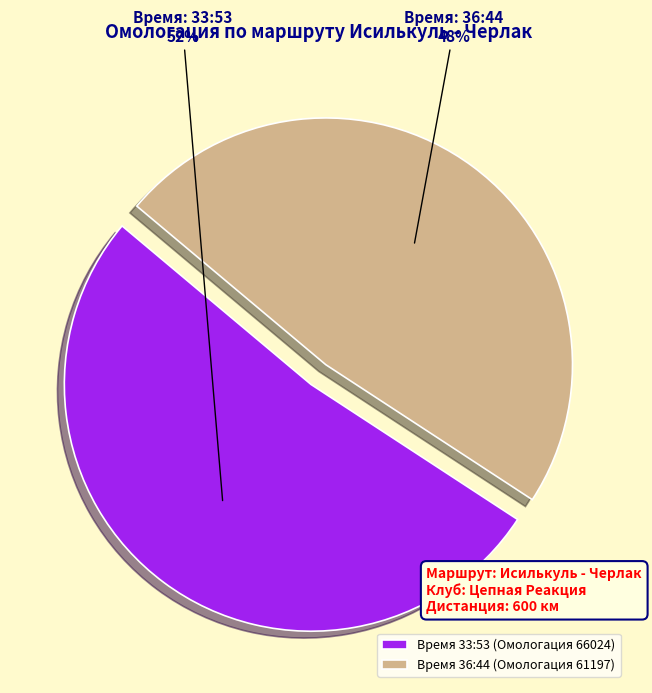

Count the number of slices in the pie.

2